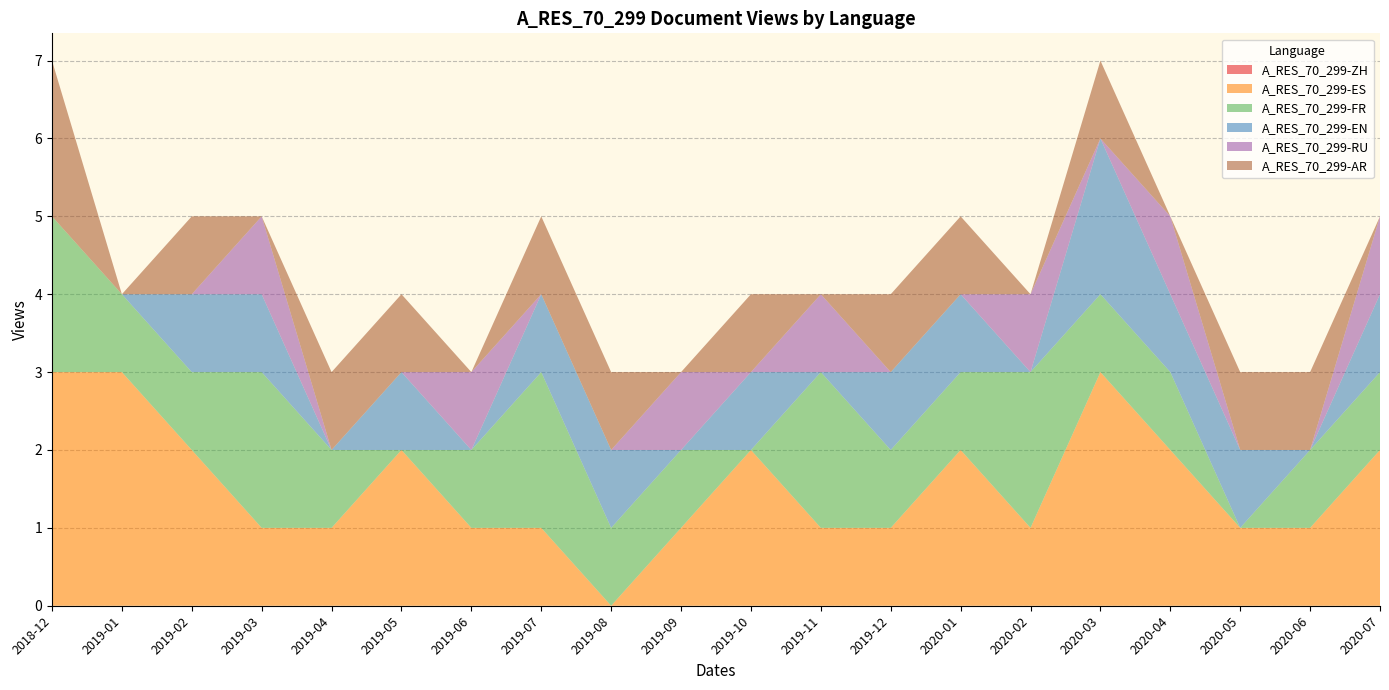

What is the total value across all series at 2020-06?

3